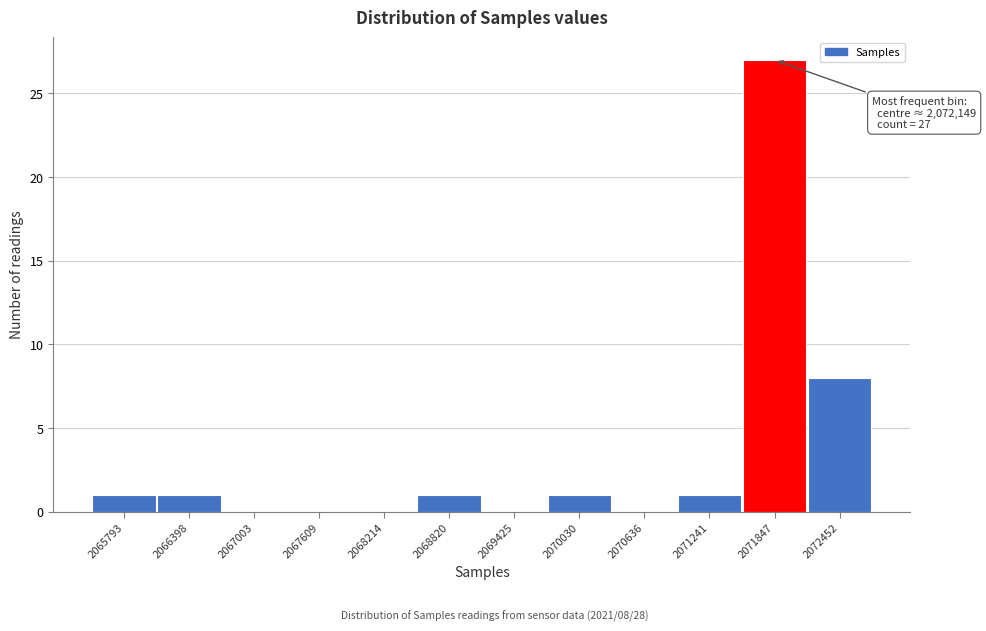

Reading left to right, what are all the values shown in this chart?

2065793=1	2066398=1	2067003=0	2067609=0	2068214=0	2068820=1	2069425=0	2070030=1	2070636=0	2071241=1	2071847=27	2072452=8